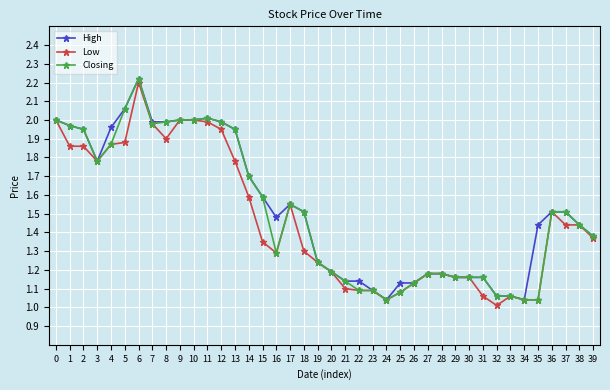

The Low series shows 3.2 at 5. True or false?

False